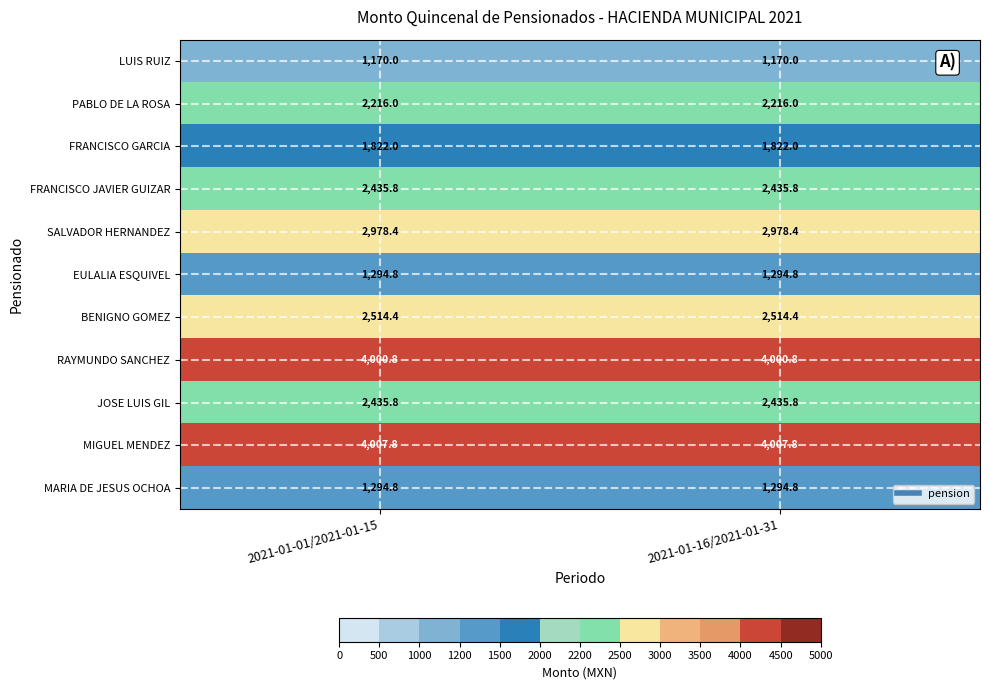

How many series are shown in this chart?

11